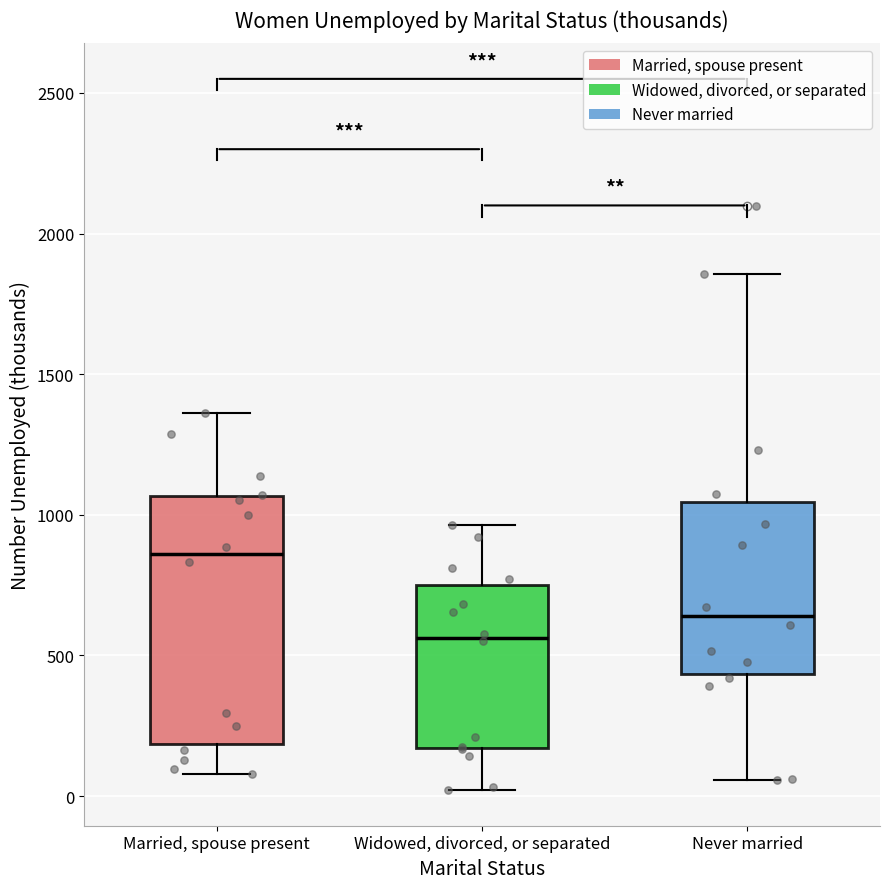

Which box is the tallest, from its lower edge to its upper edge?

Married, spouse present